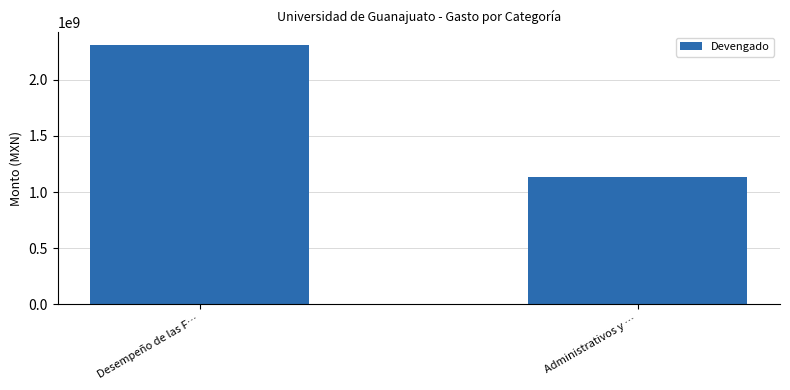

Reading right to left, transcribe all the data shown in this chart.

Administrativos y …=1133175502.0	Desempeño de las F…=2308016971.2